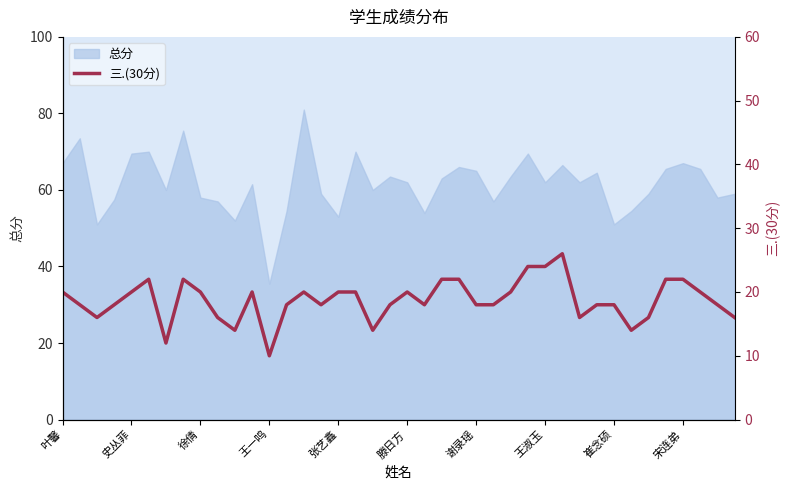

What is the highest value of the 总分 series?

81.0